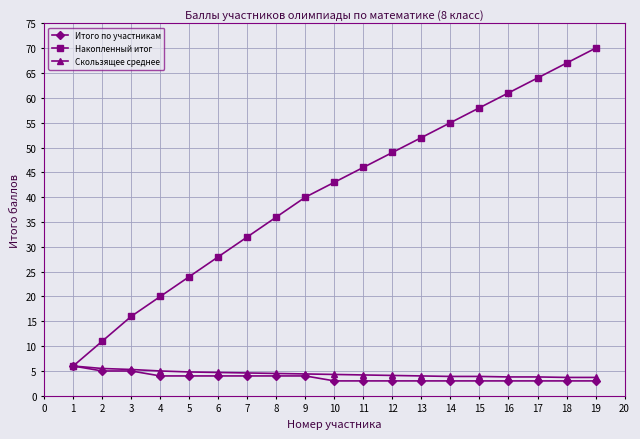

What is the difference between the highest and lowest values at 15?

55.0